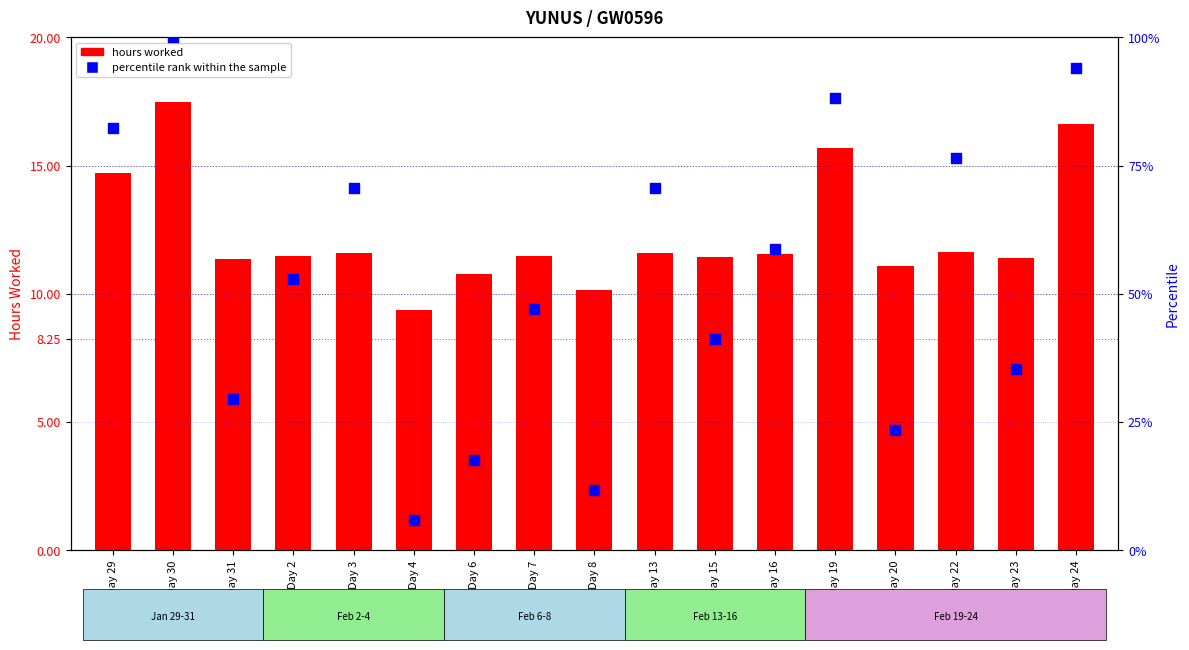

Which series contains the lowest Y value?

percentile rank within the sample